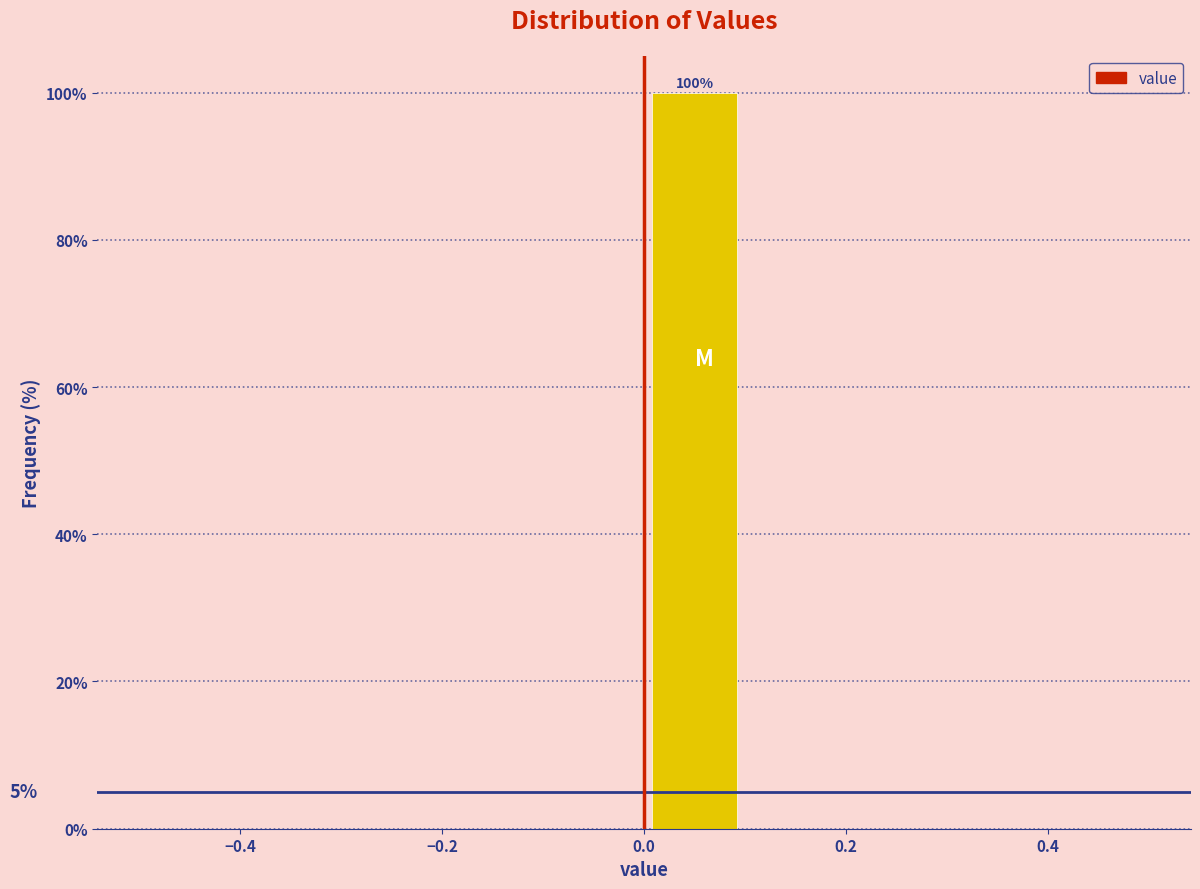

Over which range of the x-axis is the bar tallest?

0.0 to 0.1